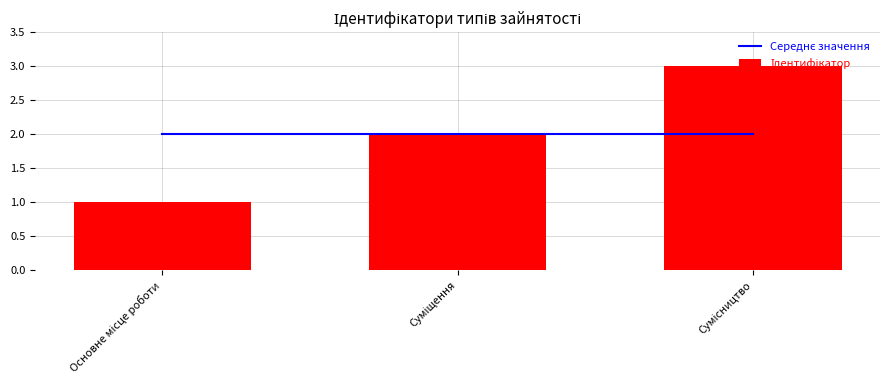

True or false: Середнє значення has a value of 1 at Суміщення.

False